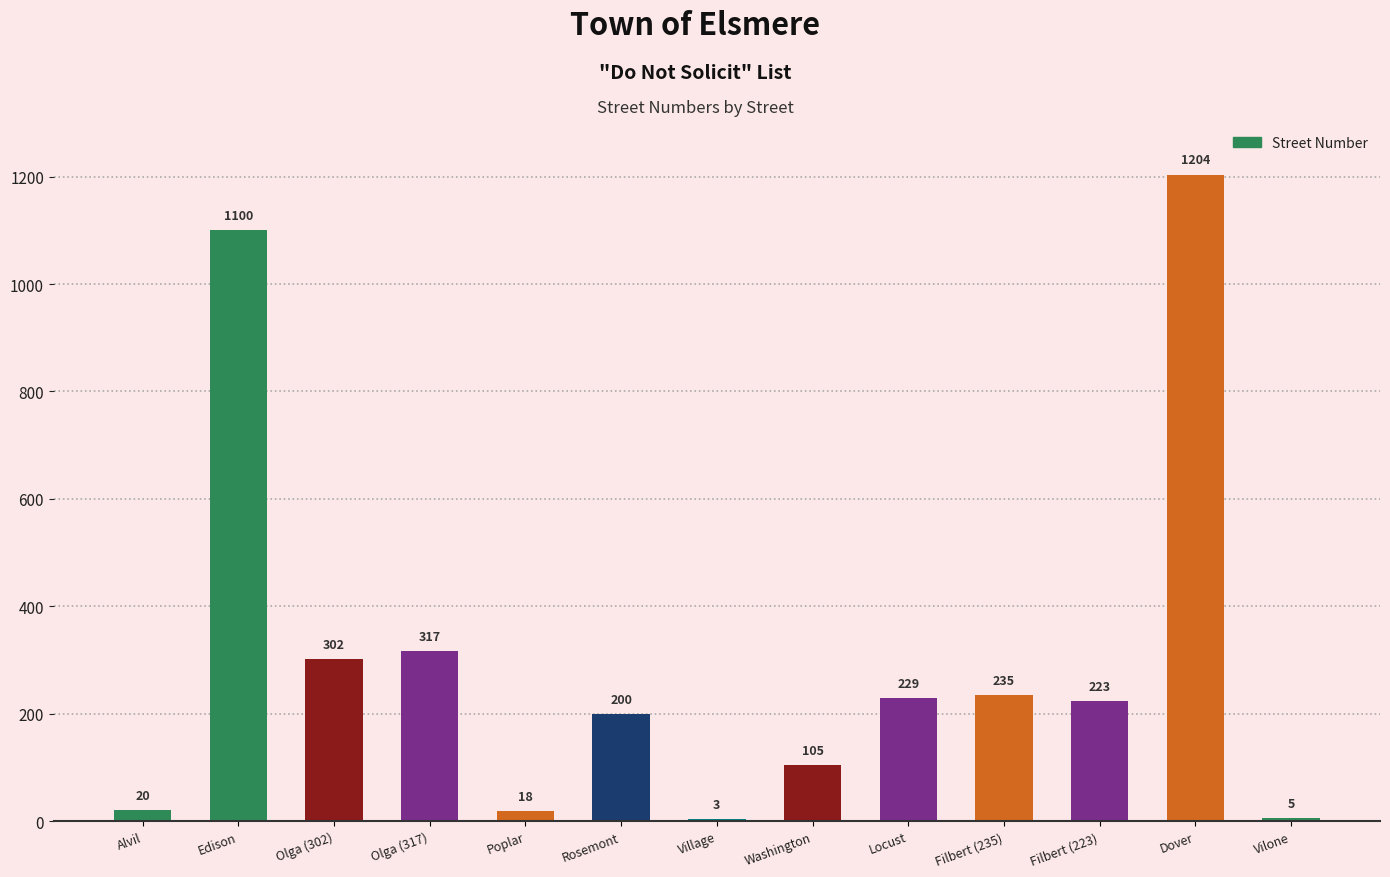

Count the number of categories in the chart.

13